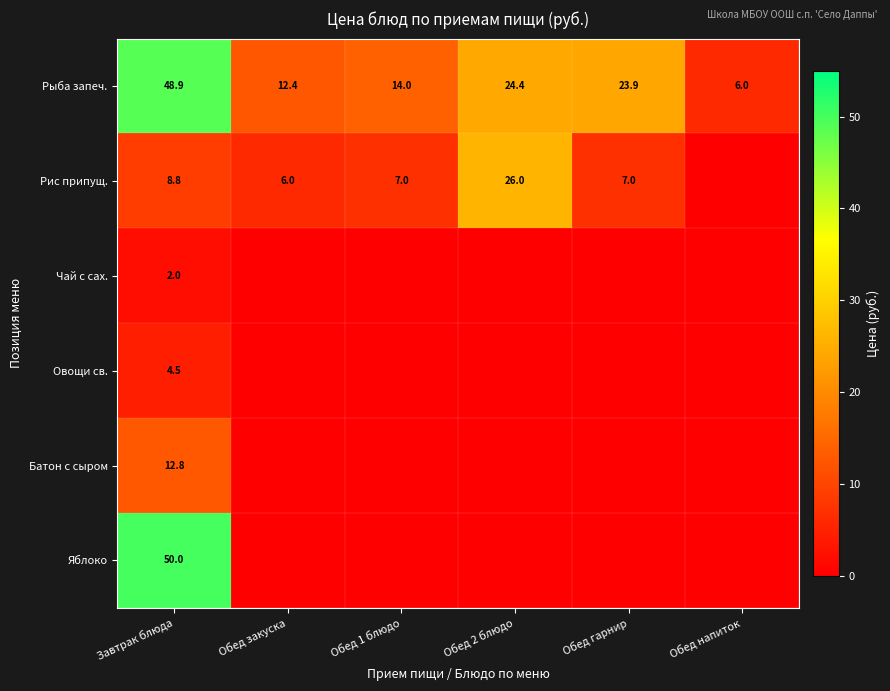

What is the sum of all Рыба запеч. values?

129.6